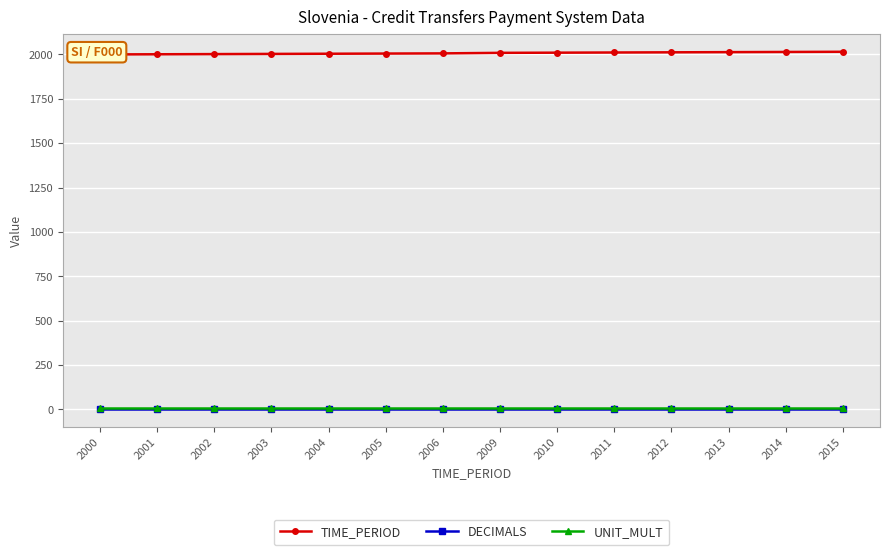

At how many categories does at least one series exceed 1810?

14